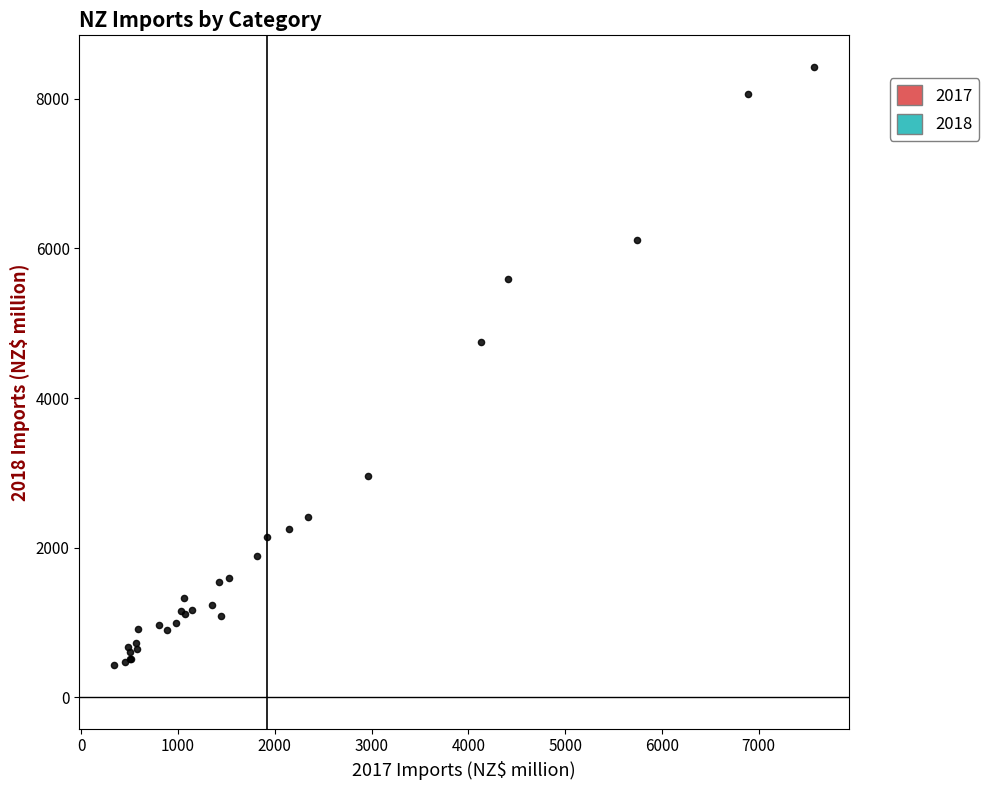

What Y value in the scatter plot is closest to 4430?

4749.0